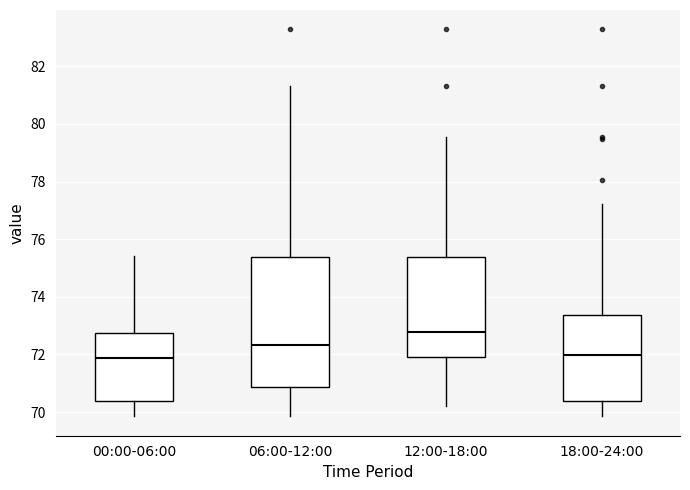

Comparing the boxes themselves (not the whiskers), which one is the tallest?

06:00-12:00